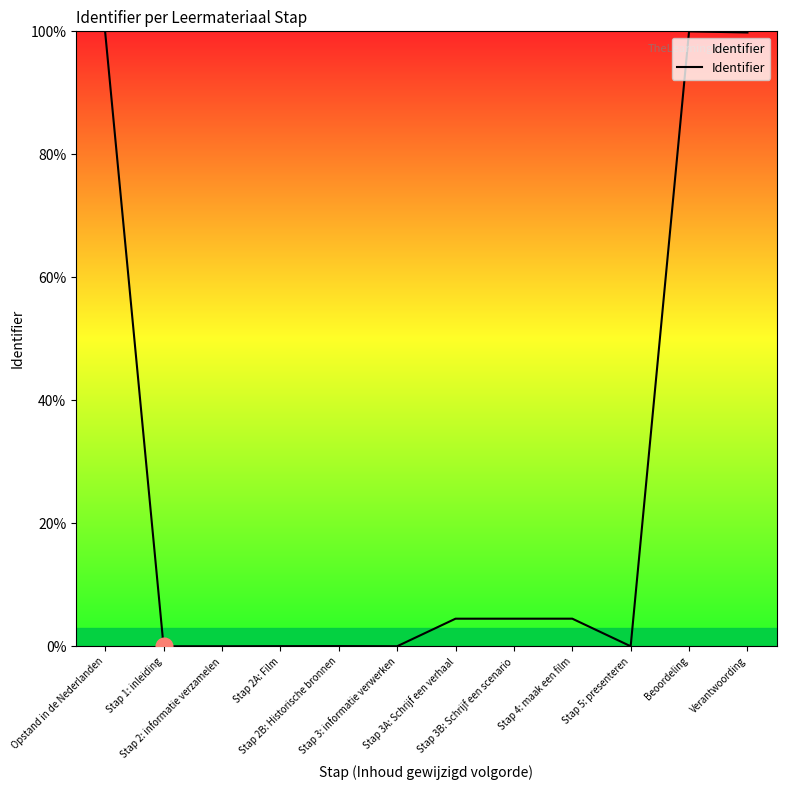

The value at Stap 2B: Historische bronnen is 0.0. True or false?

True